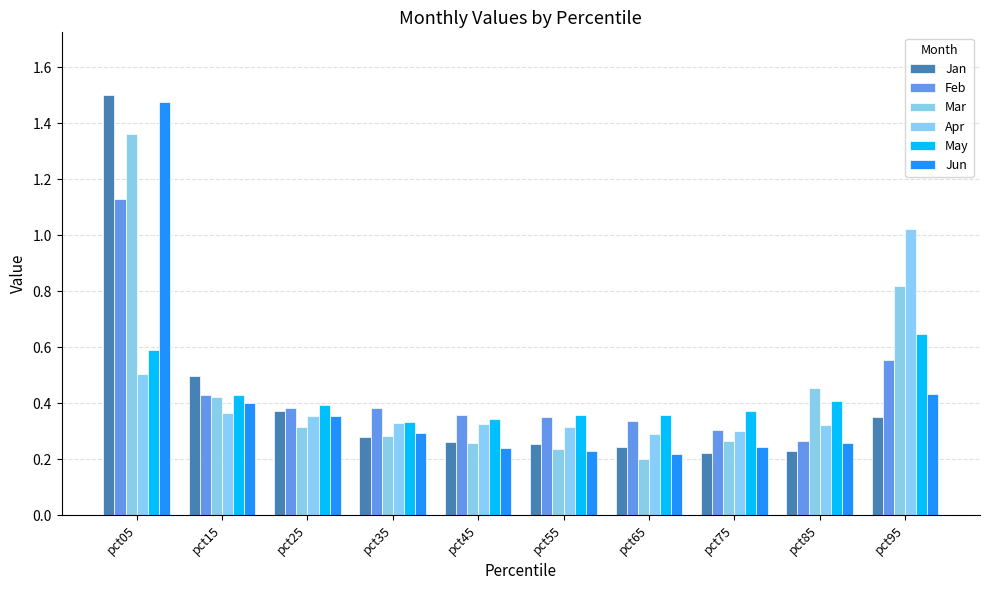

What is the spread (max minus min) of values at pct15?

0.1